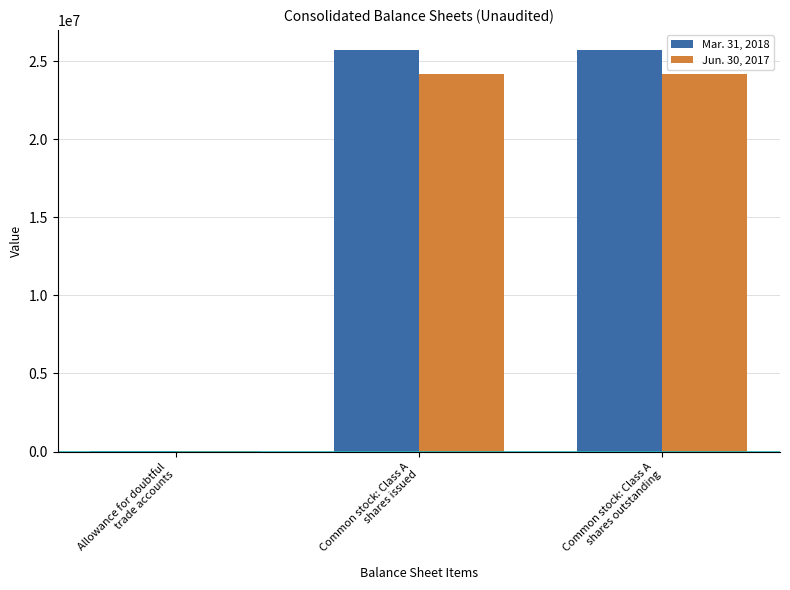

Reading left to right, transcribe all the data shown in this chart.

Mar. 31, 2018: Allowance for doubtful
trade accounts=19358	Common stock: Class A
shares issued=25730544	Common stock: Class A
shares outstanding=25730544
Jun. 30, 2017: Allowance for doubtful
trade accounts=7356	Common stock: Class A
shares issued=24215733	Common stock: Class A
shares outstanding=24215733